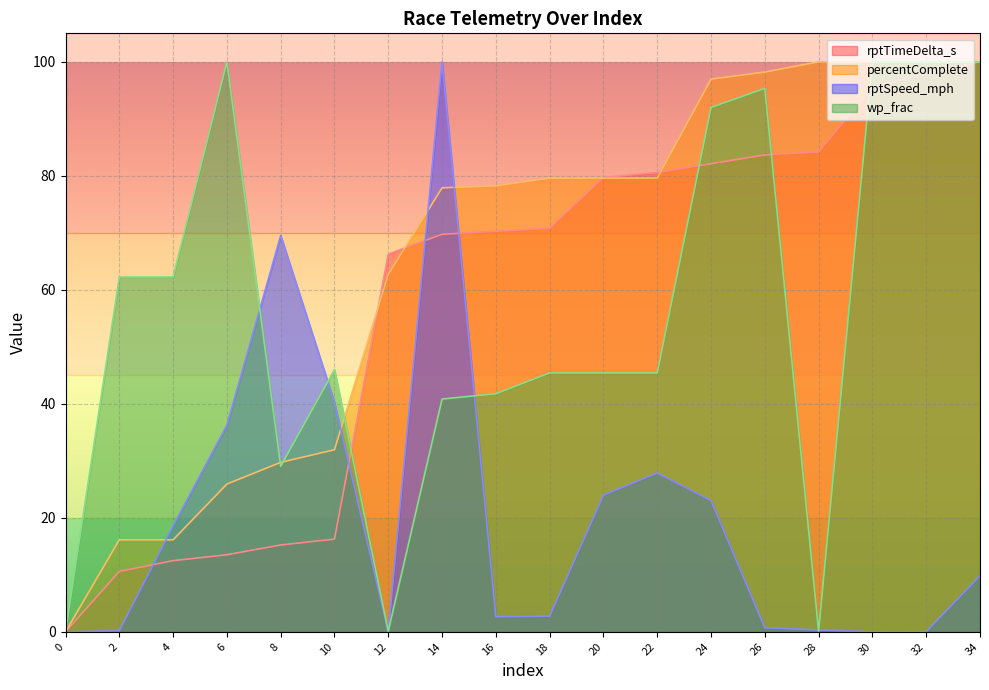

What is the sum of the rptTimeDelta_s values at 20 and 4?

92.2